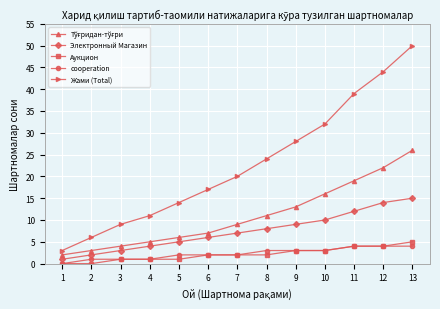

The value of Аукцион at 12 is 4. True or false?

True